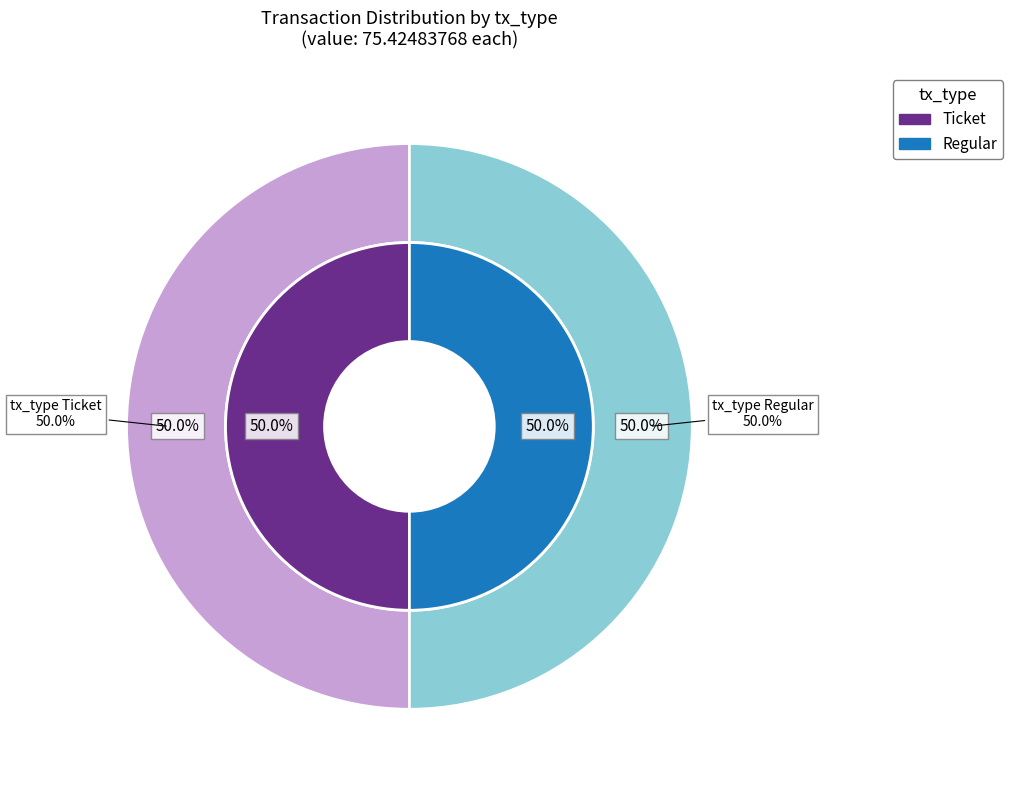

To the nearest percent, what is the combined percentage of Regular and Ticket?

100%